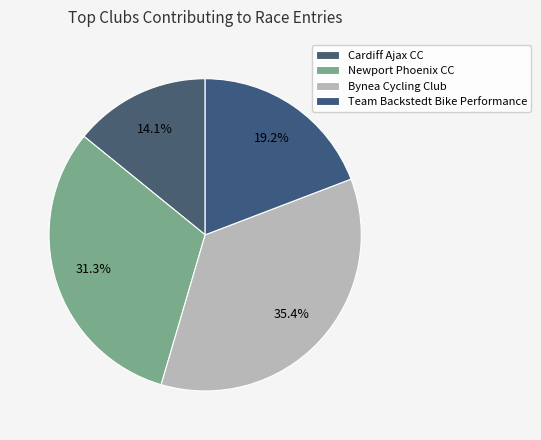

How many slices are in this pie chart?

4